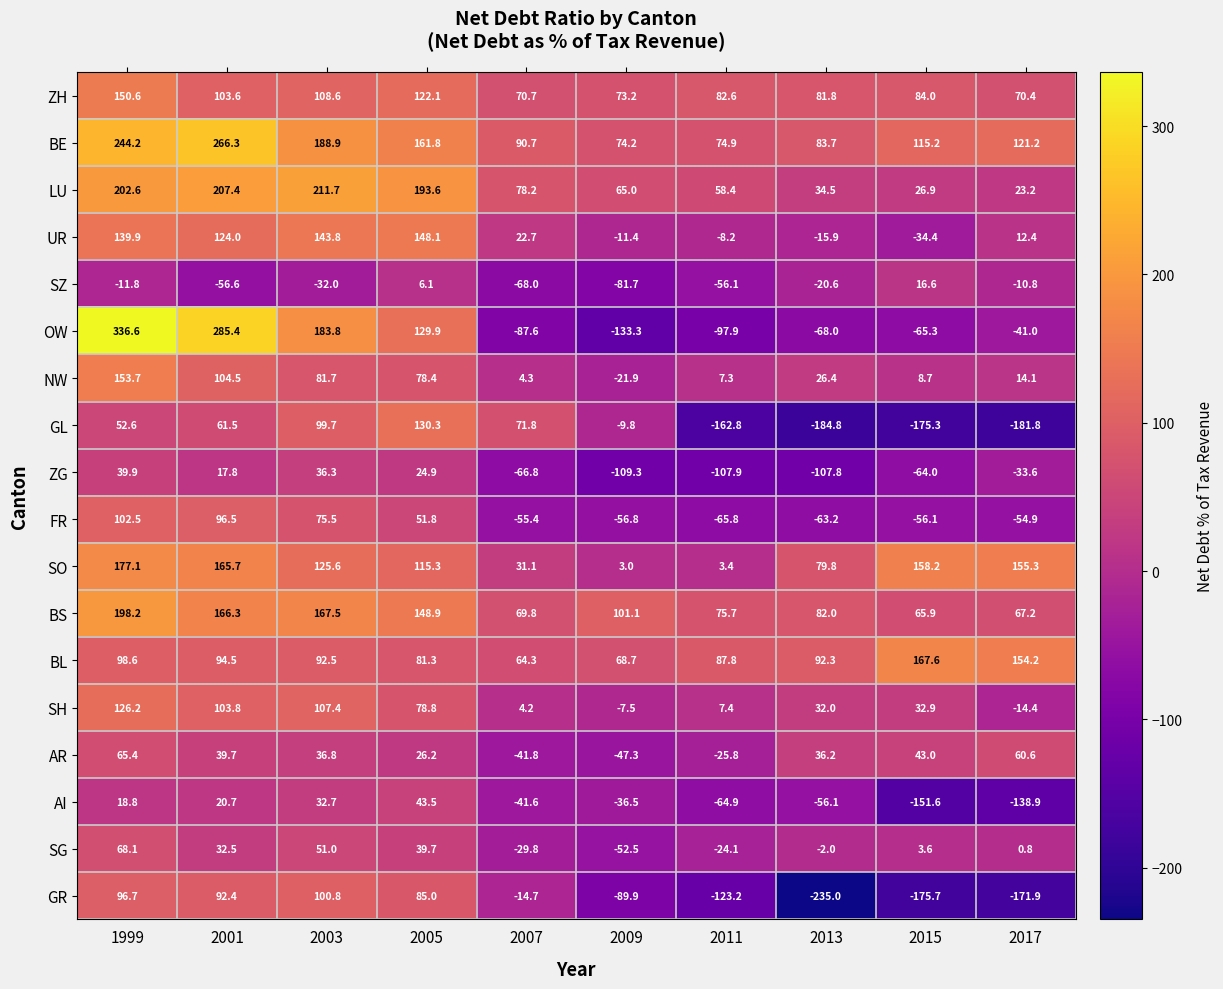

What is the minimum value for OW?

-133.3